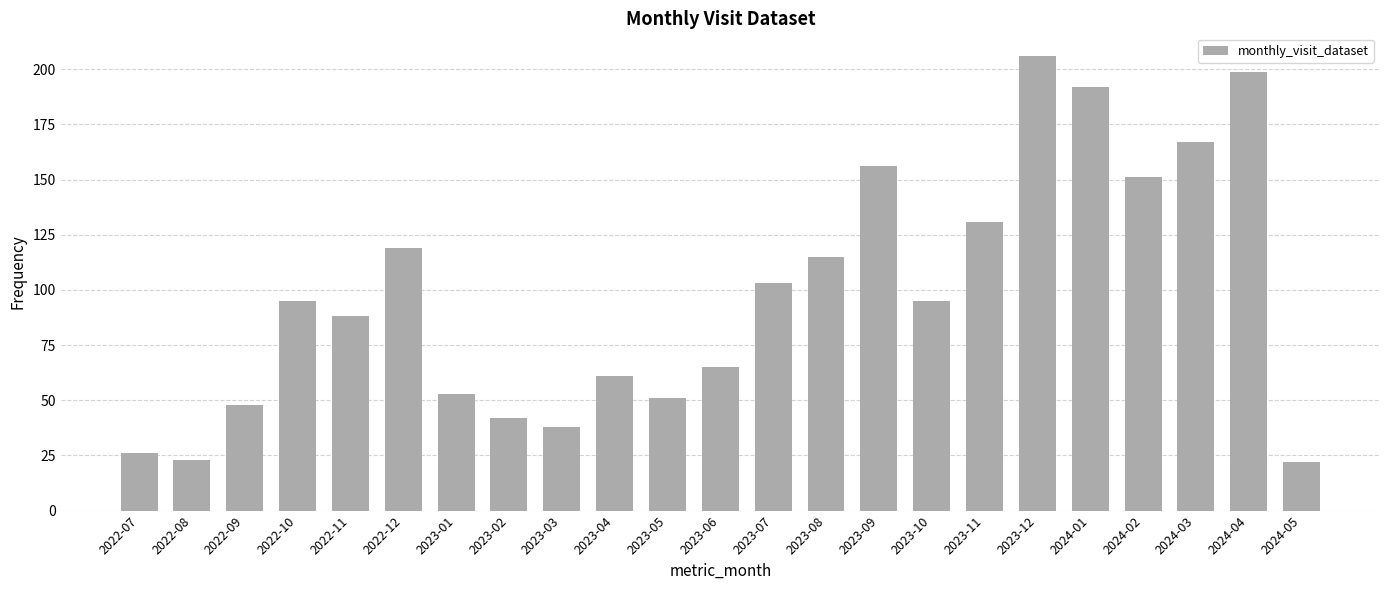

At which label is the value closest to 114?

2023-08